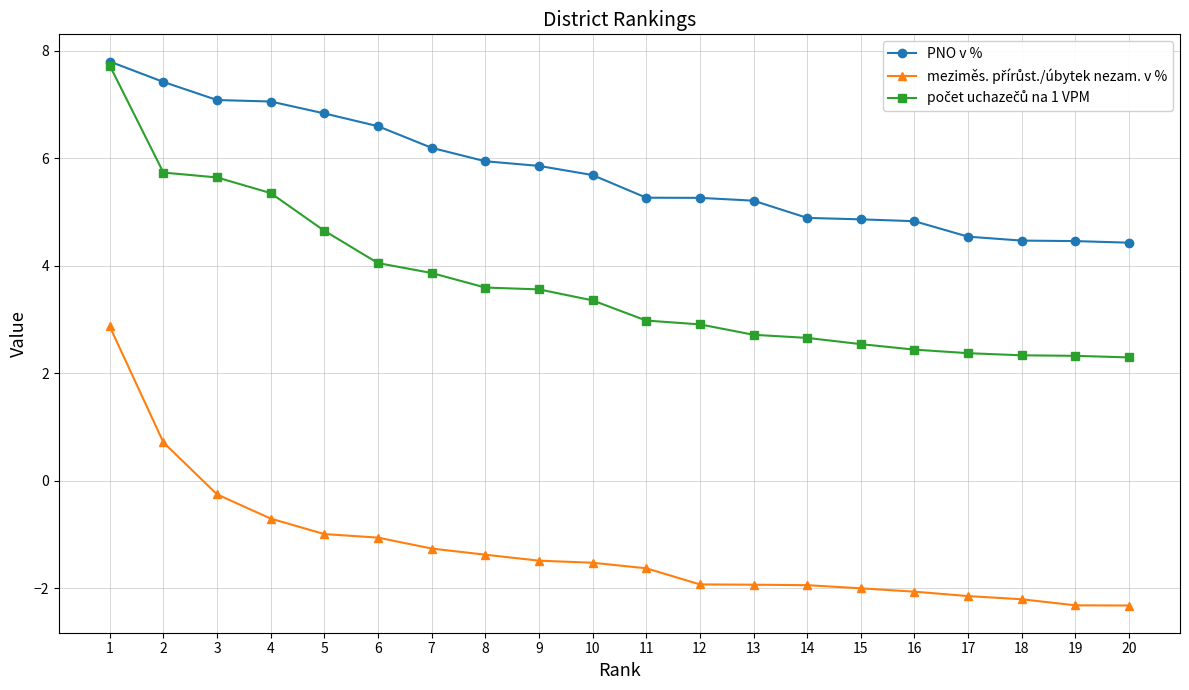

What is the spread (max minus min) of values at 18?

6.7